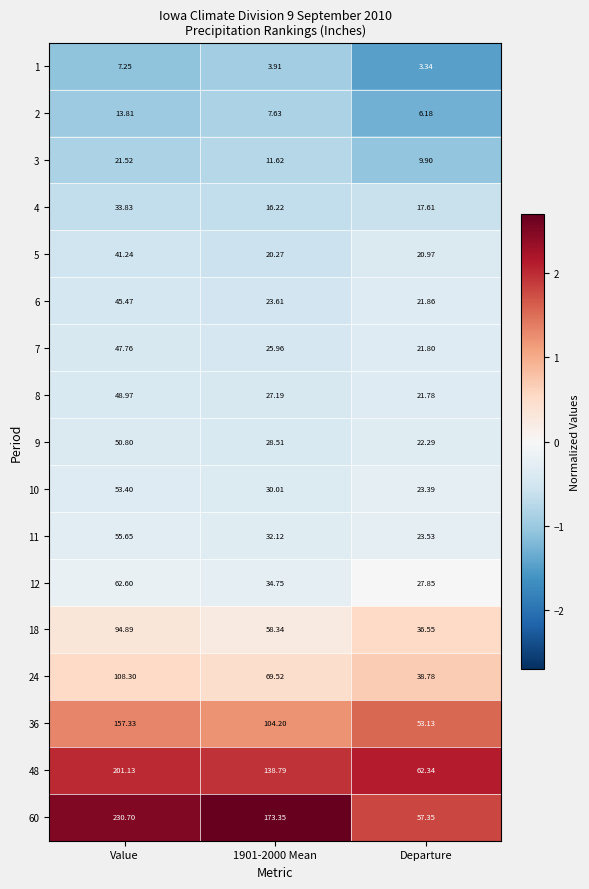

At which label does 18 reach its minimum?

Departure